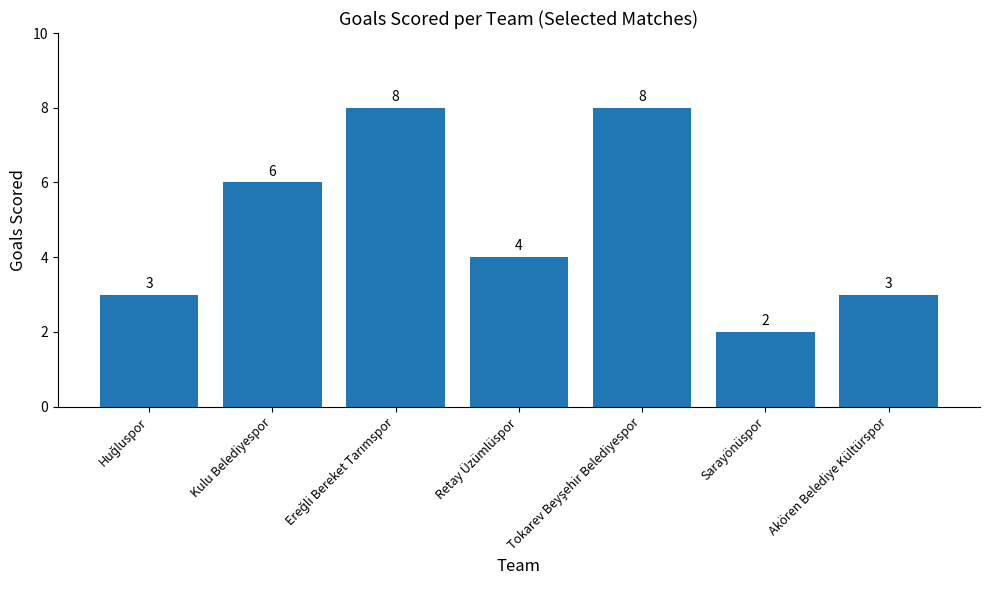

Which label corresponds to the smallest value in the chart?

Sarayönüspor